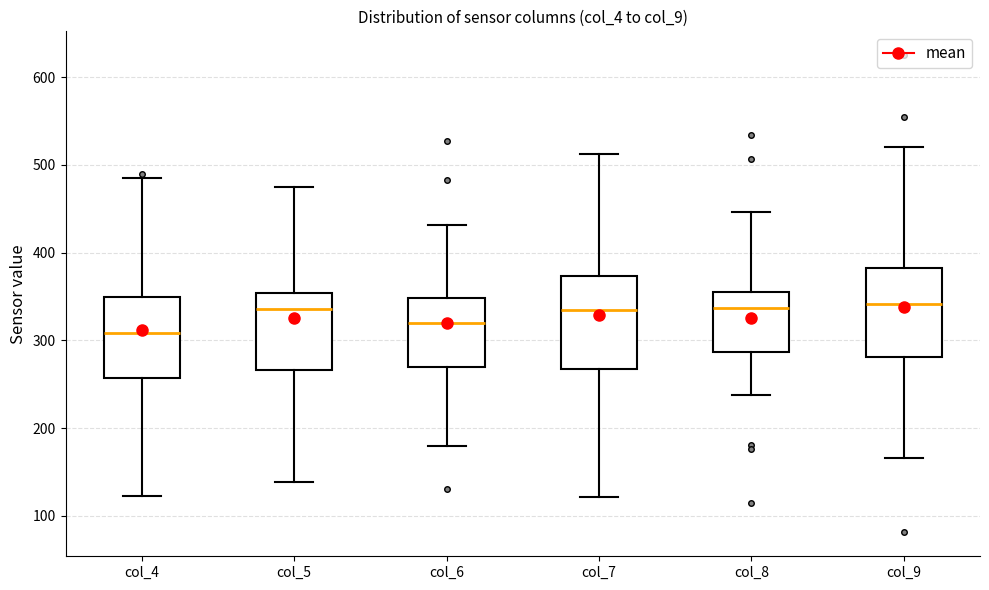

Which box's median line is the lowest?

col_4